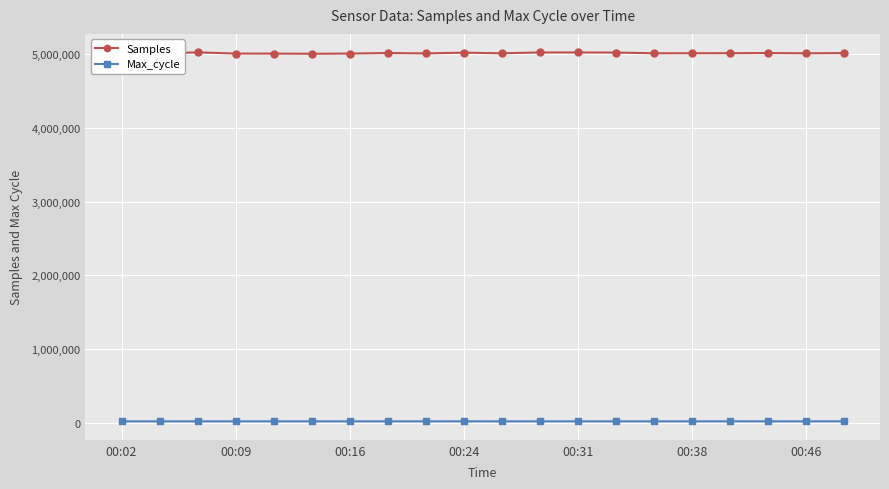

How many distinct data groups are displayed?

2